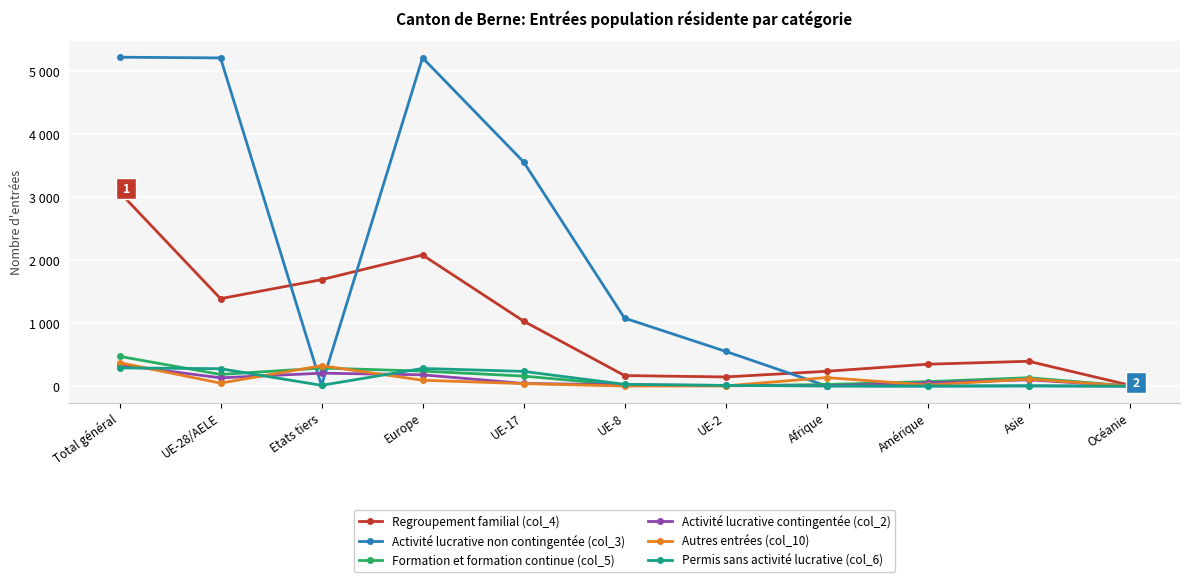

Which series has the largest range (max minus min)?

Activité lucrative non contingentée (col_3)